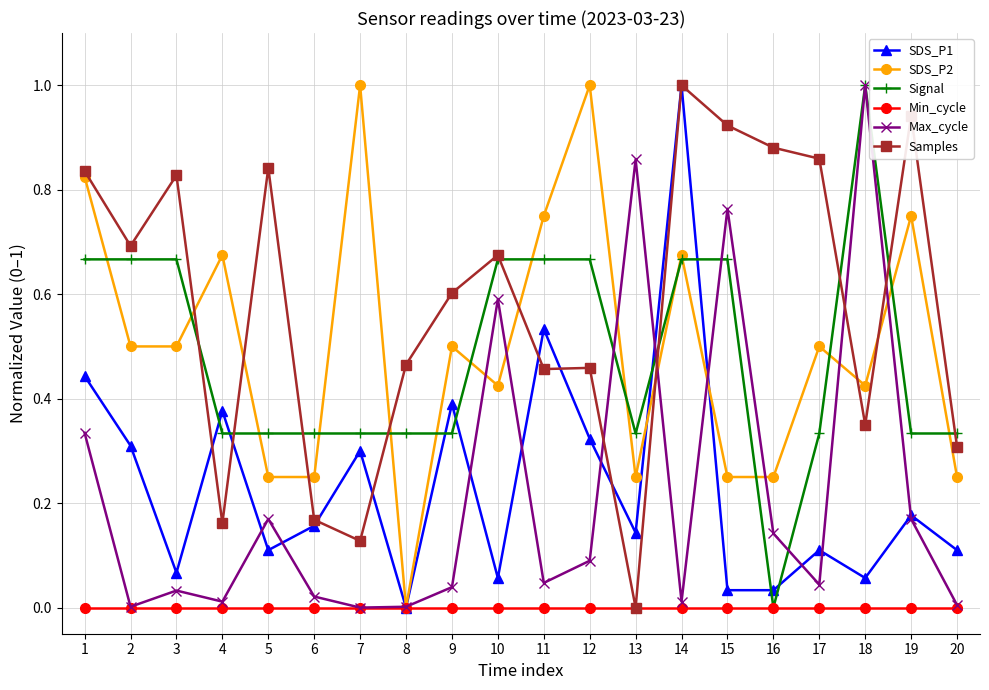

True or false: Signal and SDS_P1 cross at least once.

True